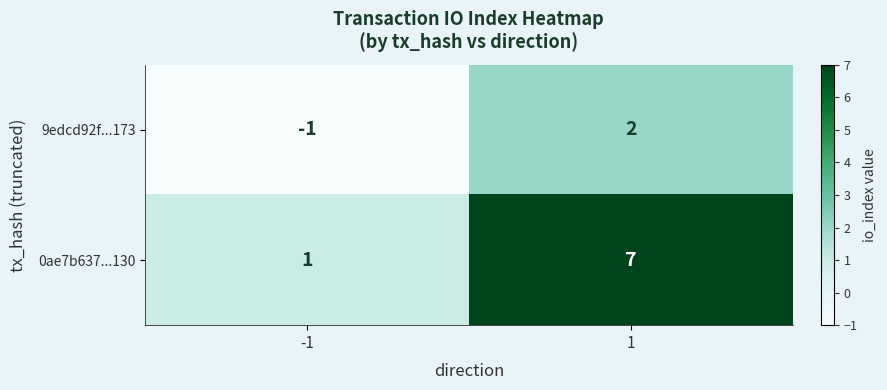

Reading left to right, list all the values displayed in this chart.

9edcd92f...173: -1=-1	1=2
0ae7b637...130: -1=1	1=7